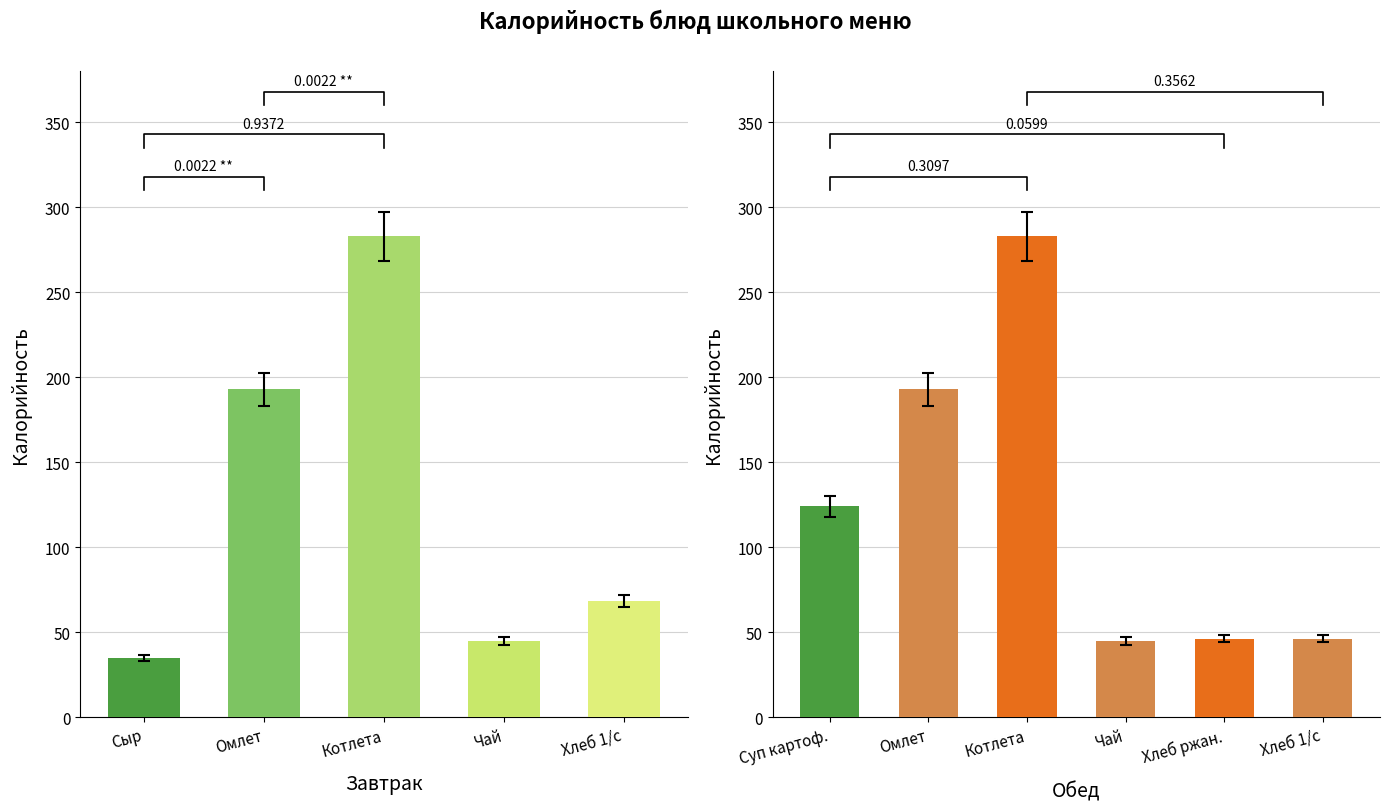

What is the average value?

123.8